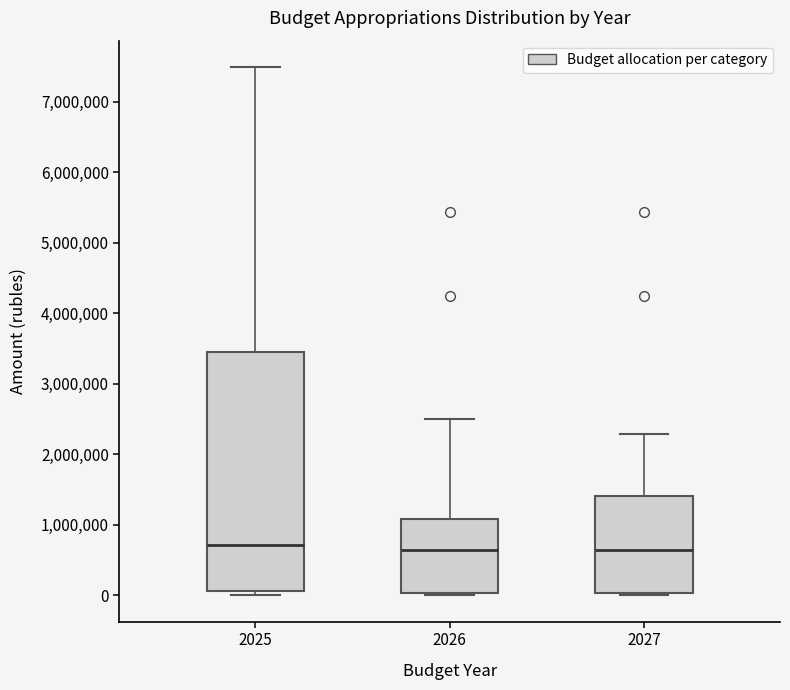

Comparing the boxes themselves (not the whiskers), which one is the tallest?

2025